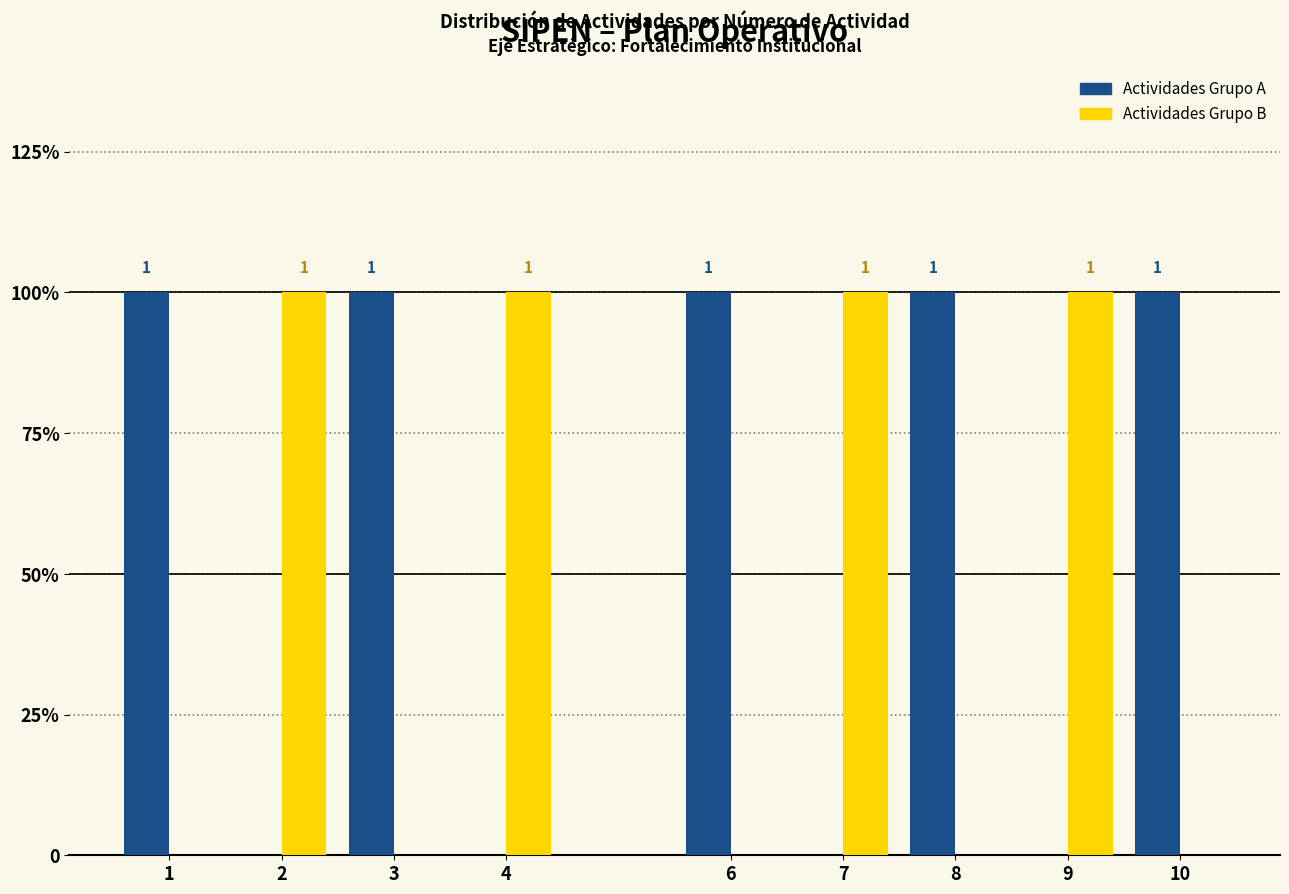

At how many categories does at least one series exceed 0?

9